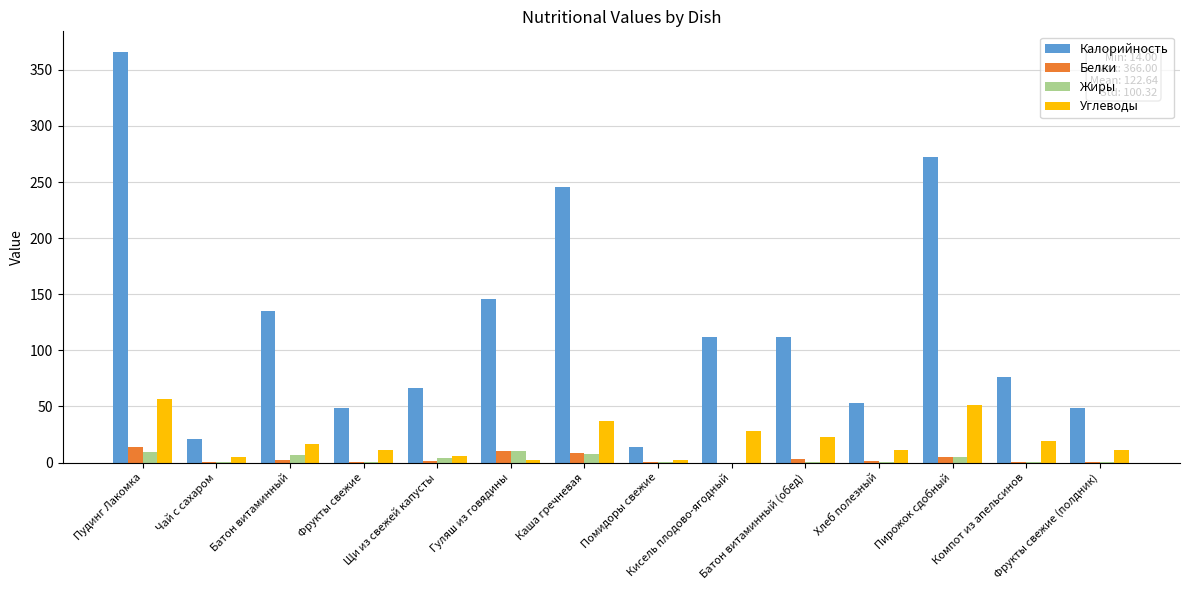

How many series are shown in this chart?

4